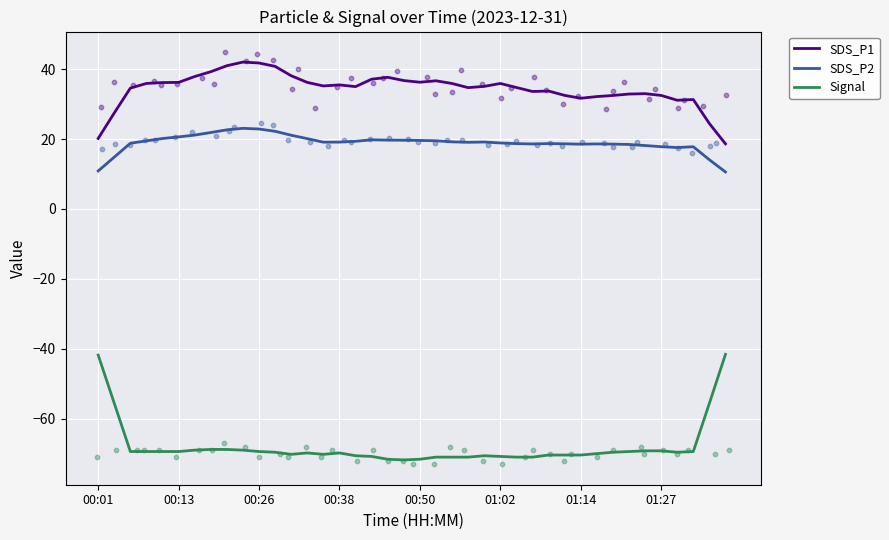

At which category is the sum across all series the highest?

9